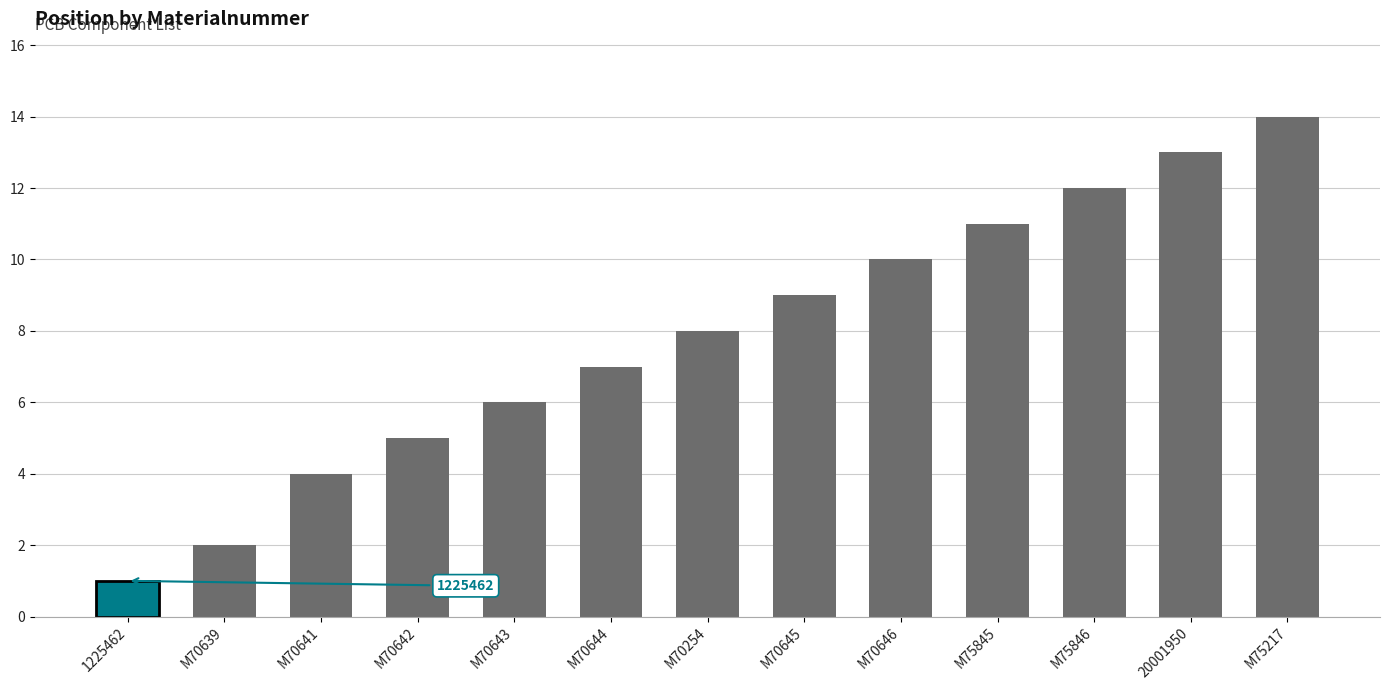

What is the average value?

8